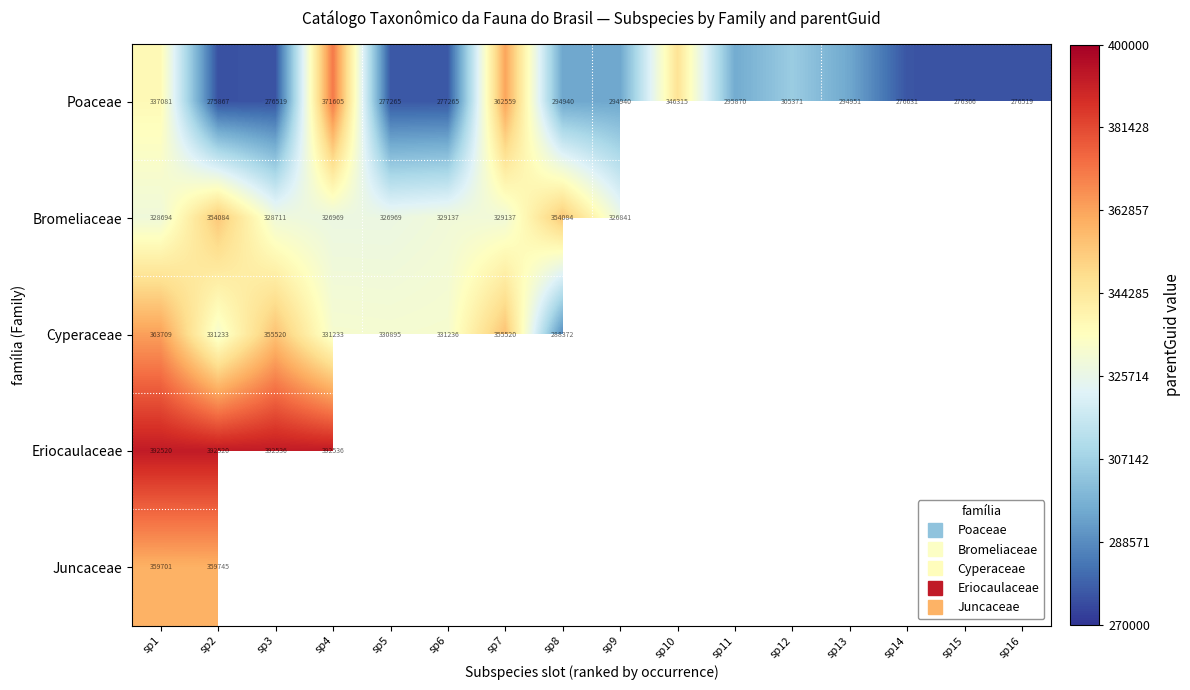

The value of Poaceae at sp3 is 276519.0. True or false?

True